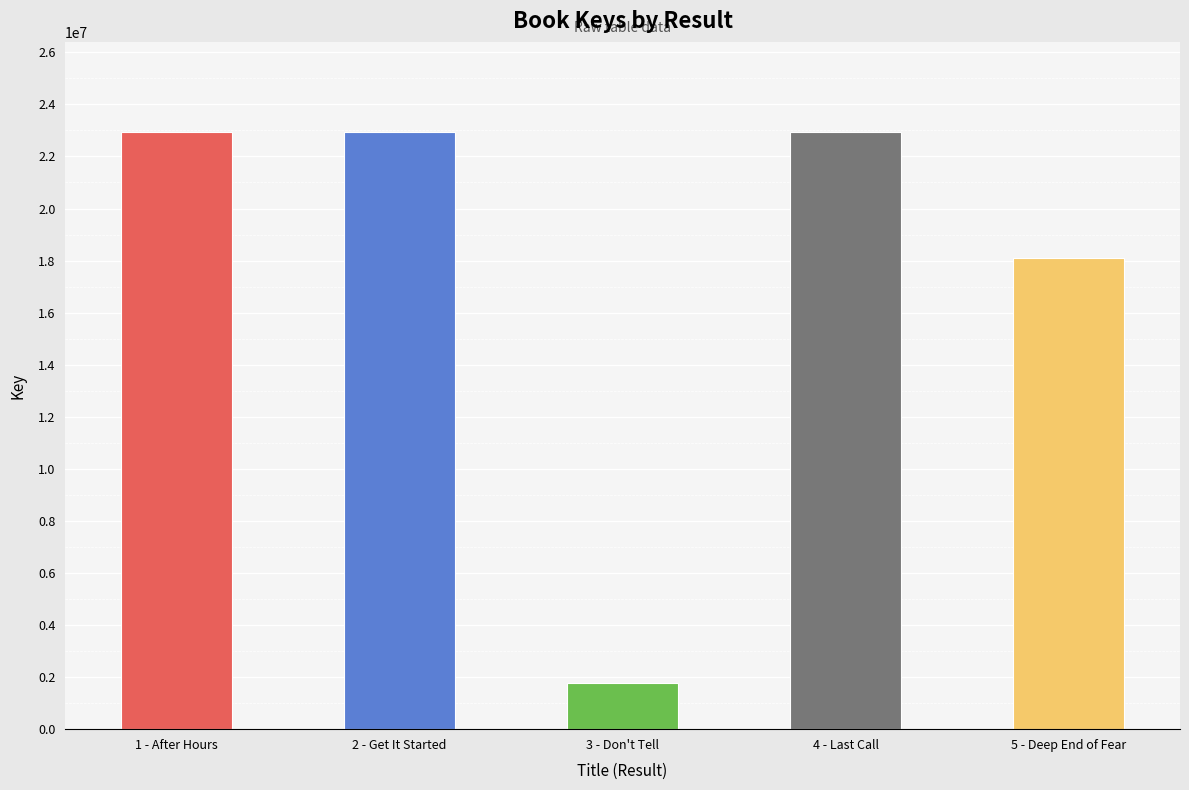

What is the value of the 1st bar from the left?

22957256